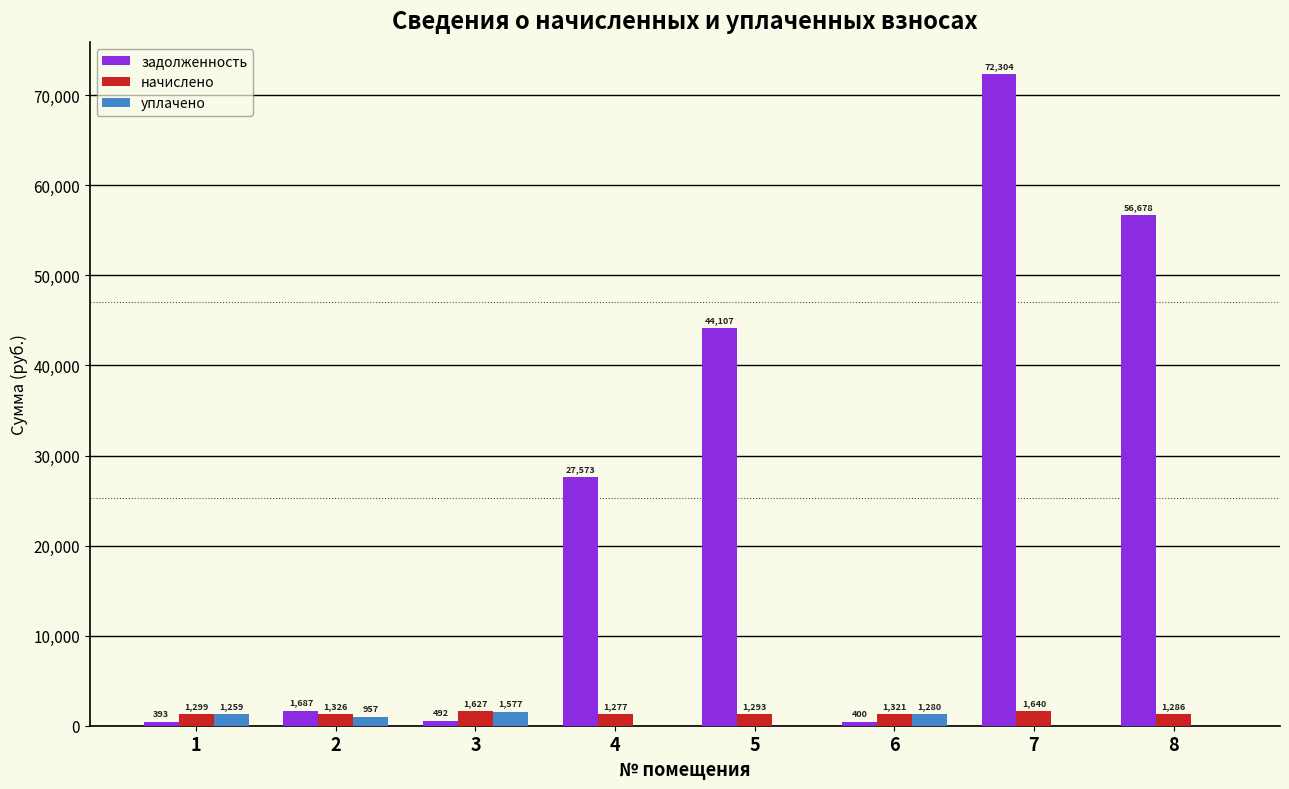

Where is задолженность nearest to the value 36348?

5